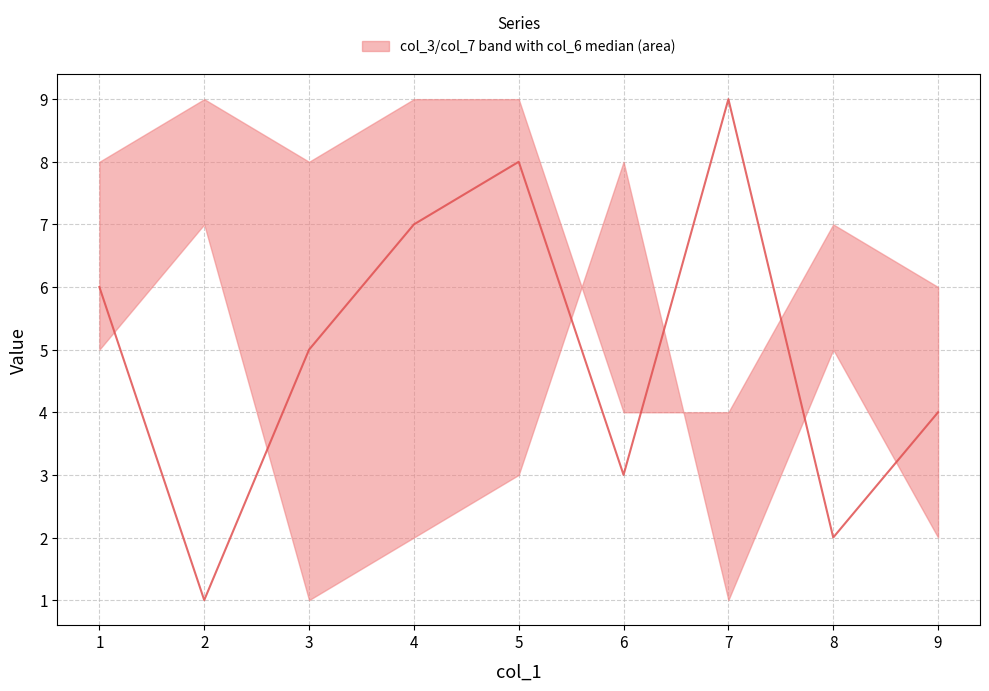

True or false: the data shows 2 at 8.

True